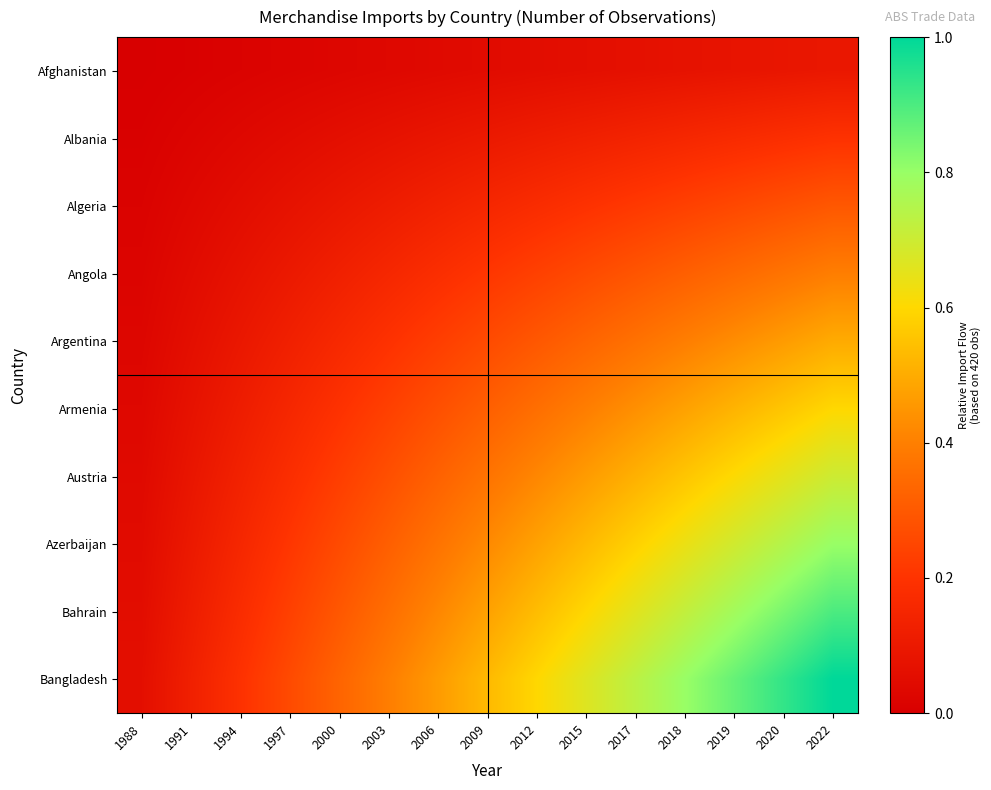

Reading left to right, what are all the values shown in this chart?

Afghanistan: 1988=0.0	1991=0.0	1994=0.0	1997=0.0	2000=0.0	2003=0.0	2006=0.0	2009=0.0	2012=0.1	2015=0.1	2017=0.1	2018=0.1	2019=0.1	2020=0.1	2022=0.1
Albania: 1988=0.0	1991=0.0	1994=0.0	1997=0.0	2000=0.1	2003=0.1	2006=0.1	2009=0.1	2012=0.1	2015=0.1	2017=0.1	2018=0.2	2019=0.2	2020=0.2	2022=0.2
Algeria: 1988=0.0	1991=0.0	1994=0.1	1997=0.1	2000=0.1	2003=0.1	2006=0.1	2009=0.2	2012=0.2	2015=0.2	2017=0.2	2018=0.2	2019=0.3	2020=0.3	2022=0.3
Angola: 1988=0.0	1991=0.0	1994=0.1	1997=0.1	2000=0.1	2003=0.2	2006=0.2	2009=0.2	2012=0.2	2015=0.3	2017=0.3	2018=0.3	2019=0.3	2020=0.4	2022=0.4
Argentina: 1988=0.0	1991=0.1	1994=0.1	1997=0.1	2000=0.2	2003=0.2	2006=0.2	2009=0.3	2012=0.3	2015=0.3	2017=0.4	2018=0.4	2019=0.4	2020=0.5	2022=0.5
Armenia: 1988=0.0	1991=0.1	1994=0.1	1997=0.2	2000=0.2	2003=0.2	2006=0.3	2009=0.3	2012=0.4	2015=0.4	2017=0.4	2018=0.5	2019=0.5	2020=0.6	2022=0.6
Austria: 1988=0.0	1991=0.1	1994=0.1	1997=0.2	2000=0.2	2003=0.3	2006=0.3	2009=0.4	2012=0.4	2015=0.5	2017=0.5	2018=0.6	2019=0.6	2020=0.7	2022=0.7
Azerbaijan: 1988=0.0	1991=0.1	1994=0.2	1997=0.2	2000=0.3	2003=0.3	2006=0.4	2009=0.4	2012=0.5	2015=0.5	2017=0.6	2018=0.6	2019=0.7	2020=0.7	2022=0.8
Bahrain: 1988=0.1	1991=0.1	1994=0.2	1997=0.2	2000=0.3	2003=0.4	2006=0.4	2009=0.5	2012=0.5	2015=0.6	2017=0.7	2018=0.7	2019=0.8	2020=0.8	2022=0.9
Bangladesh: 1988=0.1	1991=0.1	1994=0.2	1997=0.3	2000=0.3	2003=0.4	2006=0.5	2009=0.5	2012=0.6	2015=0.7	2017=0.7	2018=0.8	2019=0.9	2020=0.9	2022=1.0